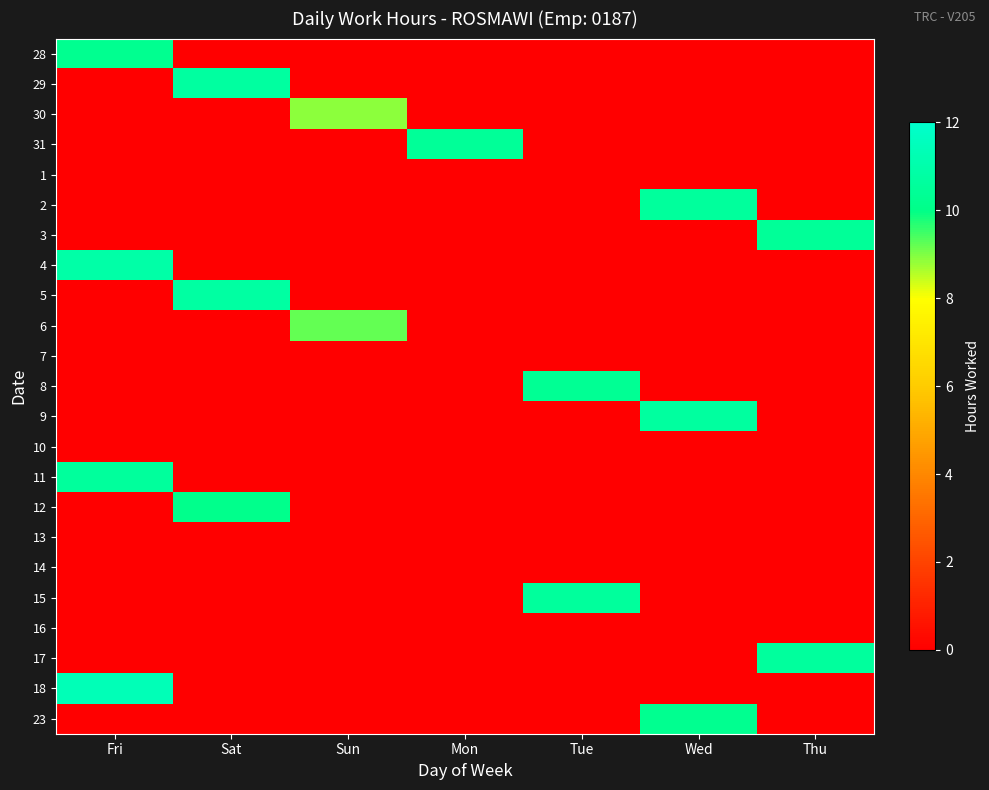

Reading left to right, what are all the values shown in this chart?

28: Fri=10.3	Sat=0.0	Sun=0.0	Mon=0.0	Tue=0.0	Wed=0.0	Thu=0.0
29: Fri=0.0	Sat=10.7	Sun=0.0	Mon=0.0	Tue=0.0	Wed=0.0	Thu=0.0
30: Fri=0.0	Sat=0.0	Sun=8.9	Mon=0.0	Tue=0.0	Wed=0.0	Thu=0.0
31: Fri=0.0	Sat=0.0	Sun=0.0	Mon=10.5	Tue=0.0	Wed=0.0	Thu=0.0
1: Fri=0.0	Sat=0.0	Sun=0.0	Mon=0.0	Tue=0.0	Wed=0.0	Thu=0.0
2: Fri=0.0	Sat=0.0	Sun=0.0	Mon=0.0	Tue=0.0	Wed=10.6	Thu=0.0
3: Fri=0.0	Sat=0.0	Sun=0.0	Mon=0.0	Tue=0.0	Wed=0.0	Thu=10.5
4: Fri=10.9	Sat=0.0	Sun=0.0	Mon=0.0	Tue=0.0	Wed=0.0	Thu=0.0
5: Fri=0.0	Sat=10.8	Sun=0.0	Mon=0.0	Tue=0.0	Wed=0.0	Thu=0.0
6: Fri=0.0	Sat=0.0	Sun=9.2	Mon=0.0	Tue=0.0	Wed=0.0	Thu=0.0
7: Fri=0.0	Sat=0.0	Sun=0.0	Mon=0.0	Tue=0.0	Wed=0.0	Thu=0.0
8: Fri=0.0	Sat=0.0	Sun=0.0	Mon=0.0	Tue=10.3	Wed=0.0	Thu=0.0
9: Fri=0.0	Sat=0.0	Sun=0.0	Mon=0.0	Tue=0.0	Wed=10.7	Thu=0.0
10: Fri=0.0	Sat=0.0	Sun=0.0	Mon=0.0	Tue=0.0	Wed=0.0	Thu=0.0
11: Fri=10.6	Sat=0.0	Sun=0.0	Mon=0.0	Tue=0.0	Wed=0.0	Thu=0.0
12: Fri=0.0	Sat=10.1	Sun=0.0	Mon=0.0	Tue=0.0	Wed=0.0	Thu=0.0
13: Fri=0.0	Sat=0.0	Sun=0.0	Mon=0.0	Tue=0.0	Wed=0.0	Thu=0.0
14: Fri=0.0	Sat=0.0	Sun=0.0	Mon=0.0	Tue=0.0	Wed=0.0	Thu=0.0
15: Fri=0.0	Sat=0.0	Sun=0.0	Mon=0.0	Tue=10.6	Wed=0.0	Thu=0.0
16: Fri=0.0	Sat=0.0	Sun=0.0	Mon=0.0	Tue=0.0	Wed=0.0	Thu=0.0
17: Fri=0.0	Sat=0.0	Sun=0.0	Mon=0.0	Tue=0.0	Wed=0.0	Thu=10.6
18: Fri=11.3	Sat=0.0	Sun=0.0	Mon=0.0	Tue=0.0	Wed=0.0	Thu=0.0
23: Fri=0.0	Sat=0.0	Sun=0.0	Mon=0.0	Tue=0.0	Wed=10.2	Thu=0.0